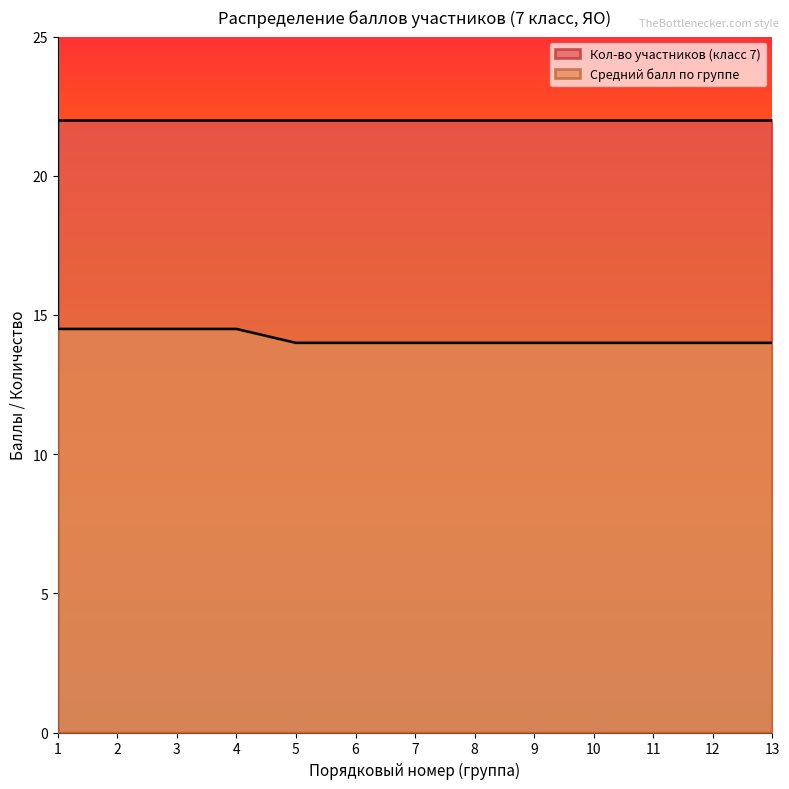

Rank the categories by value from lowest to highest.

5, 6, 7, 8, 9, 10, 11, 12, 13, 1, 2, 3, 4